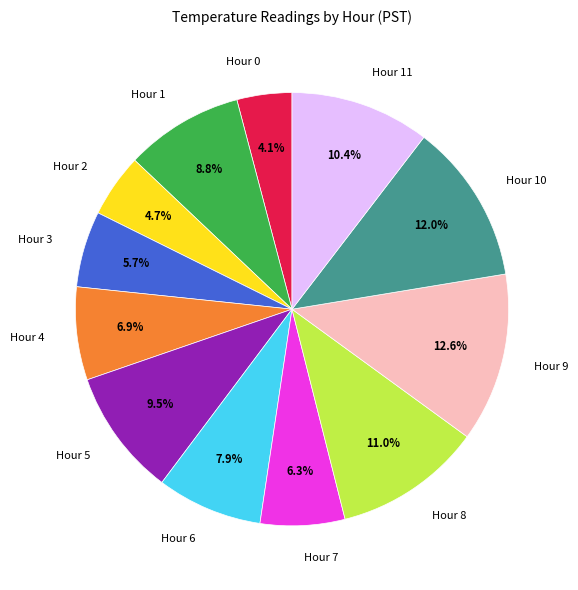

Approximately how many times larger is the value at Hour 7 compared to Hour 1?

0.7